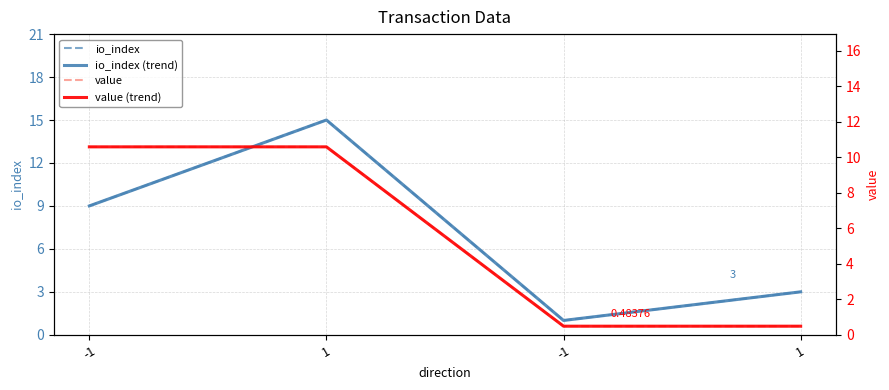

Which series has the largest range (max minus min)?

io_index